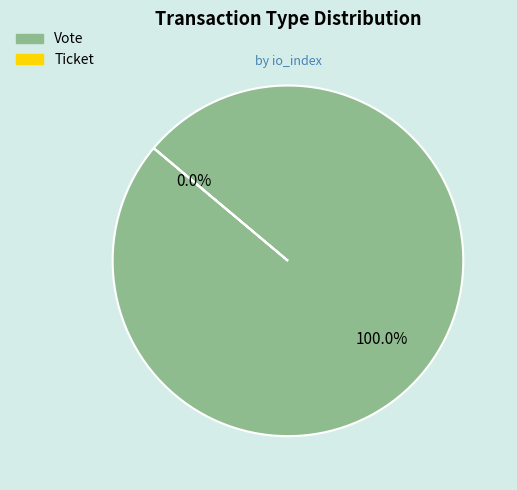

True or false: Ticket accounts for 14% of the total.

False